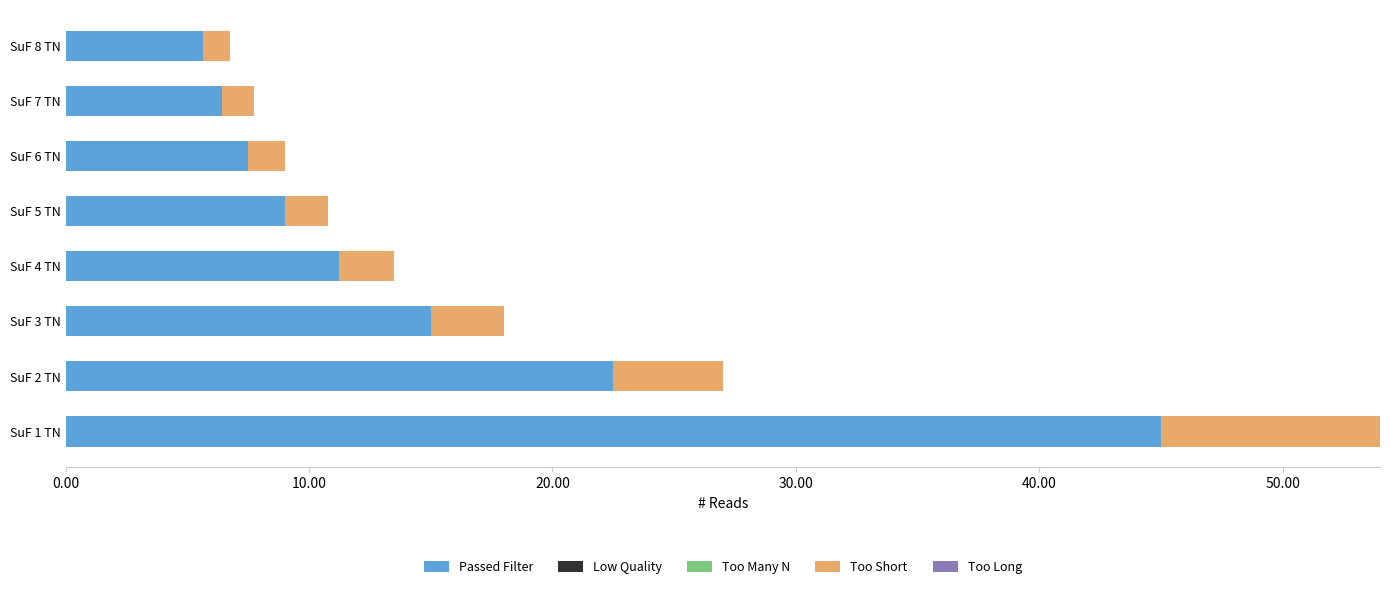

Rank the categories by Passed Filter value from lowest to highest.

SuF 8 TN, SuF 7 TN, SuF 6 TN, SuF 5 TN, SuF 4 TN, SuF 3 TN, SuF 2 TN, SuF 1 TN